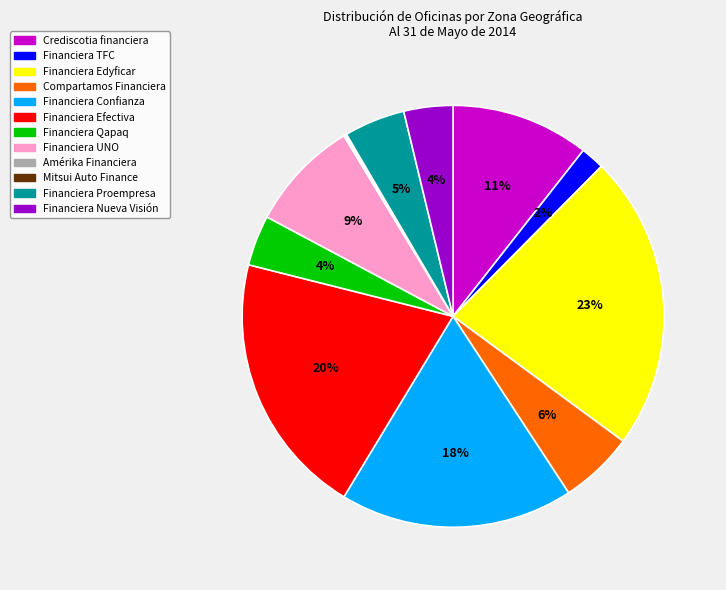

Is there any slice that represents more than half of the pie?

No